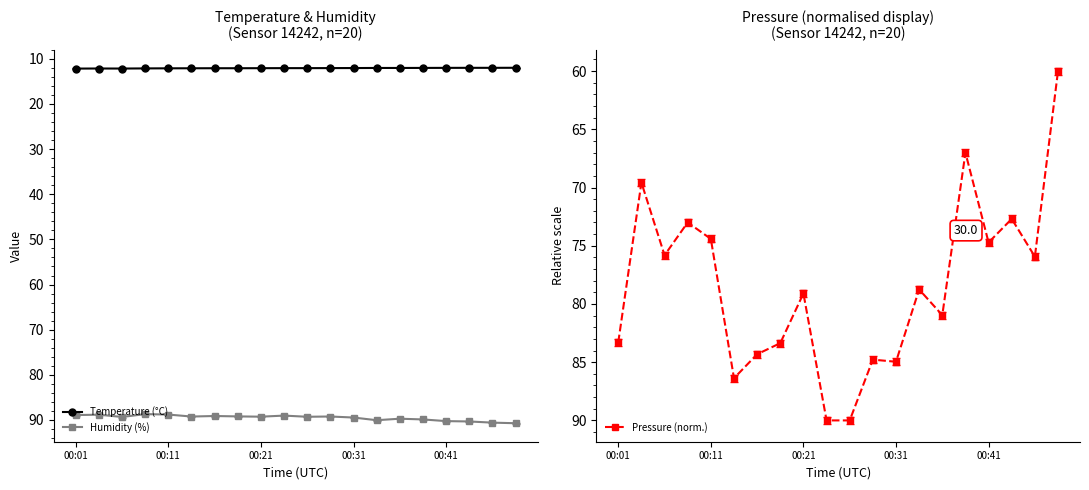

True or false: Humidity (%) has more than 2 interior local peaks.

True